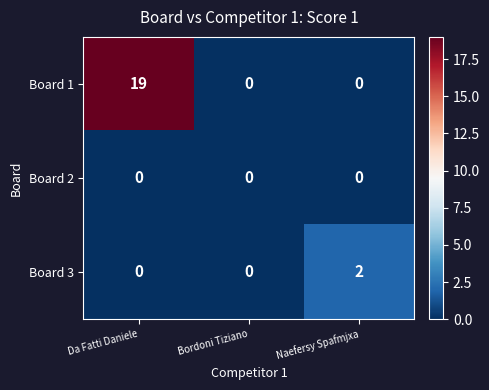

At which category does the chart reach its peak across all series?

Da Fatti Daniele